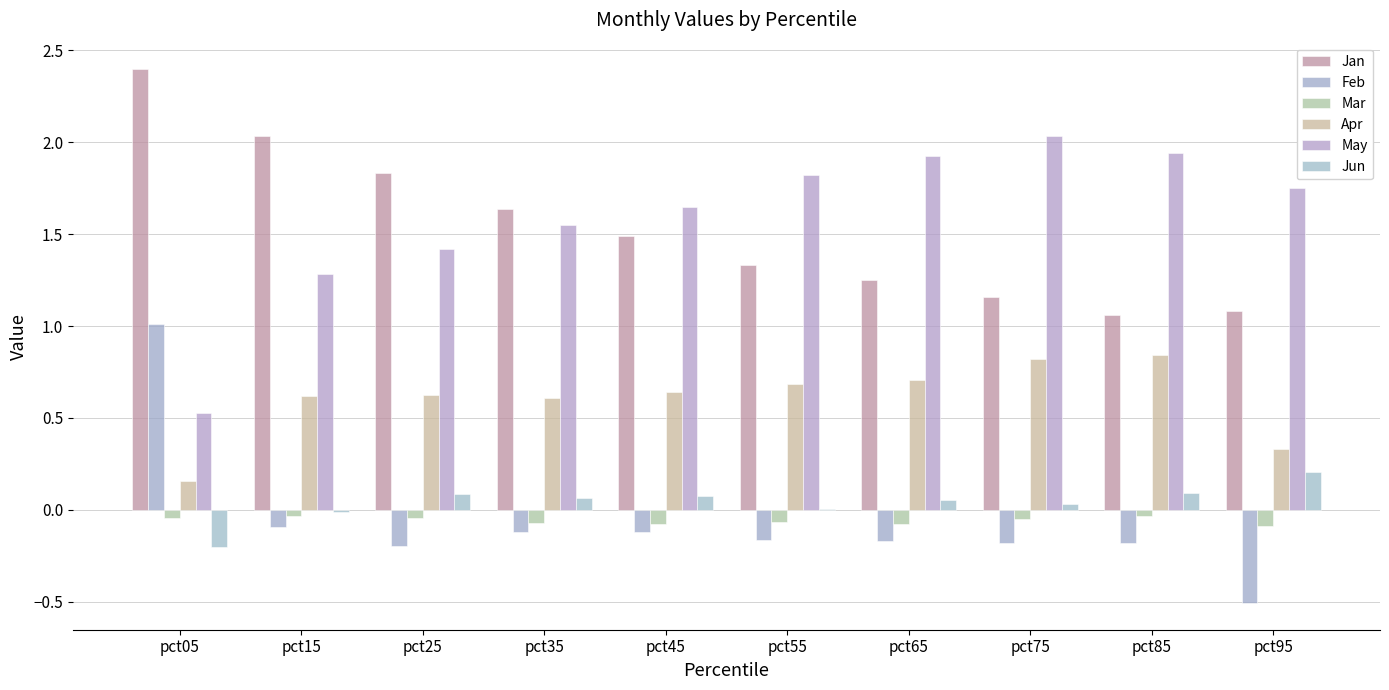

Which category has the highest value across all series?

pct05